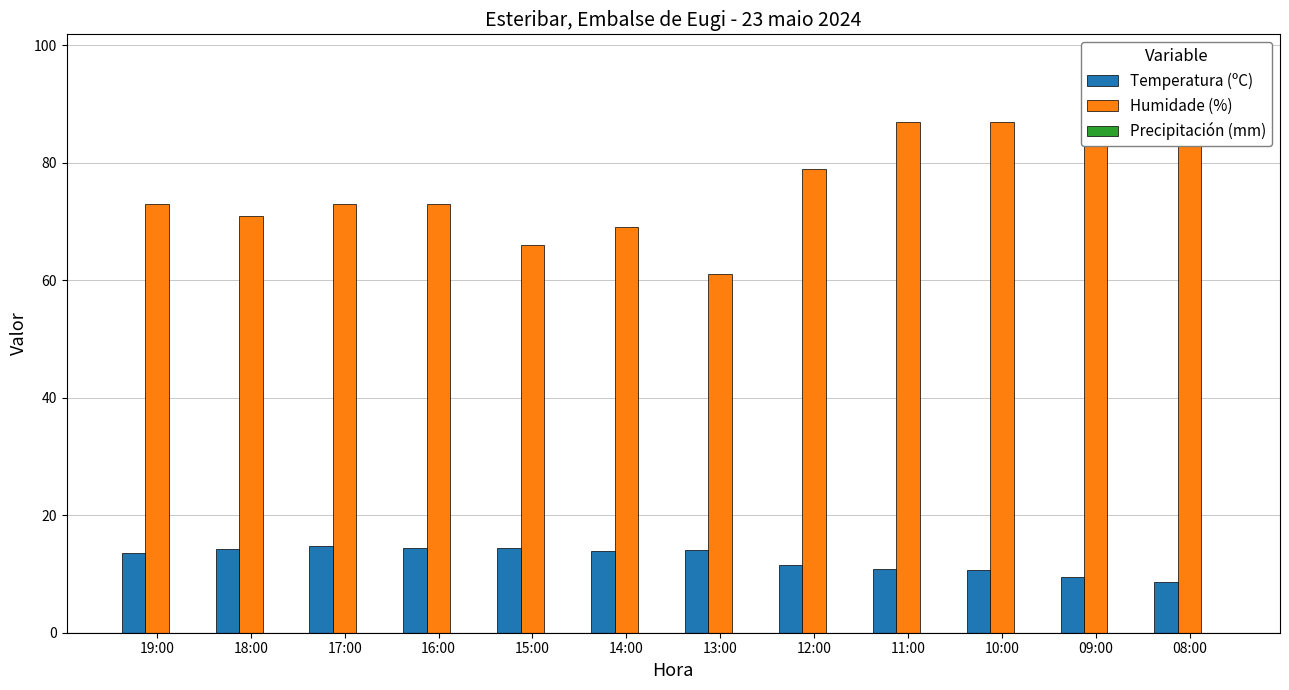

Which label corresponds to the smallest value in the chart?

19:00